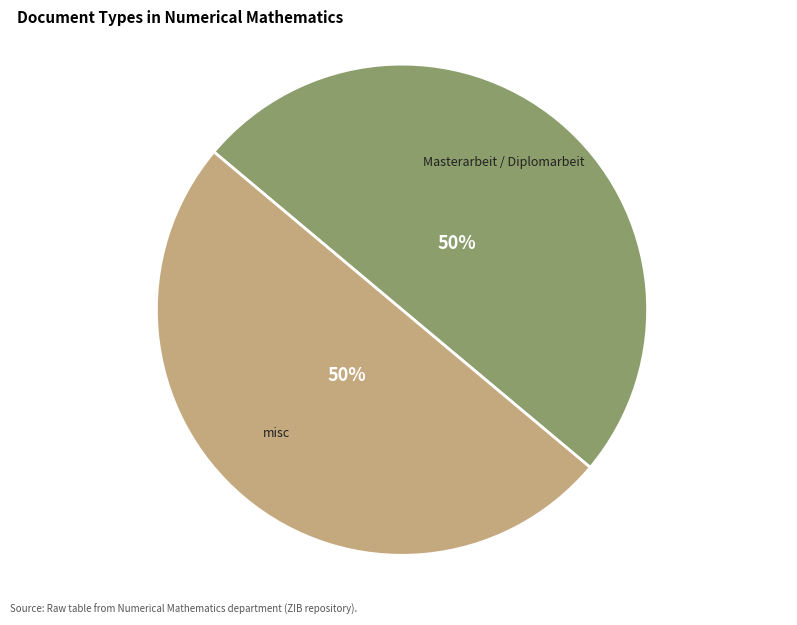

Is it true that misc is 50% of the pie?

True